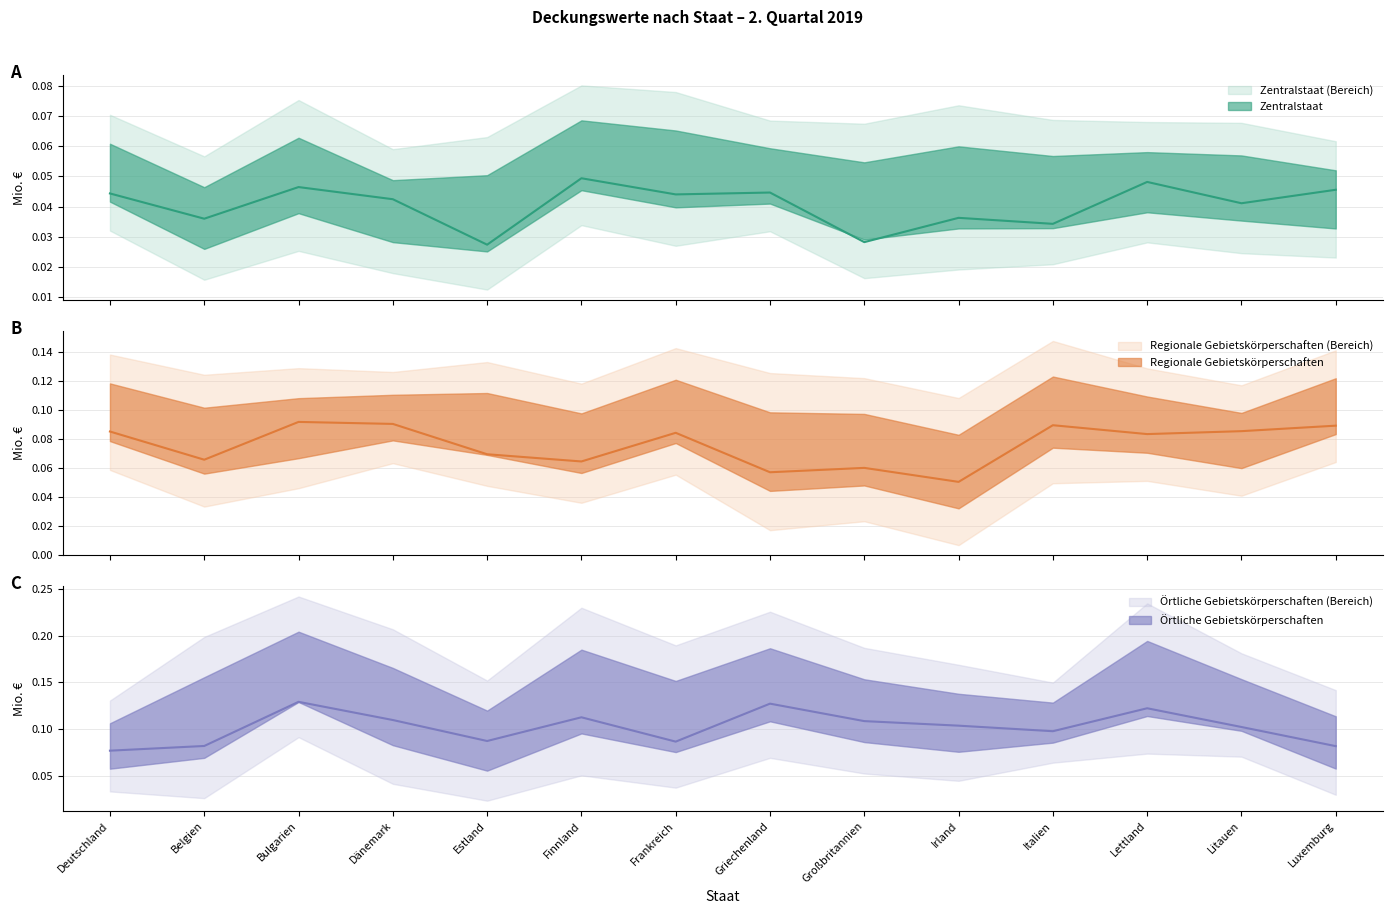

Between Irland and Litauen, which is larger?

Litauen